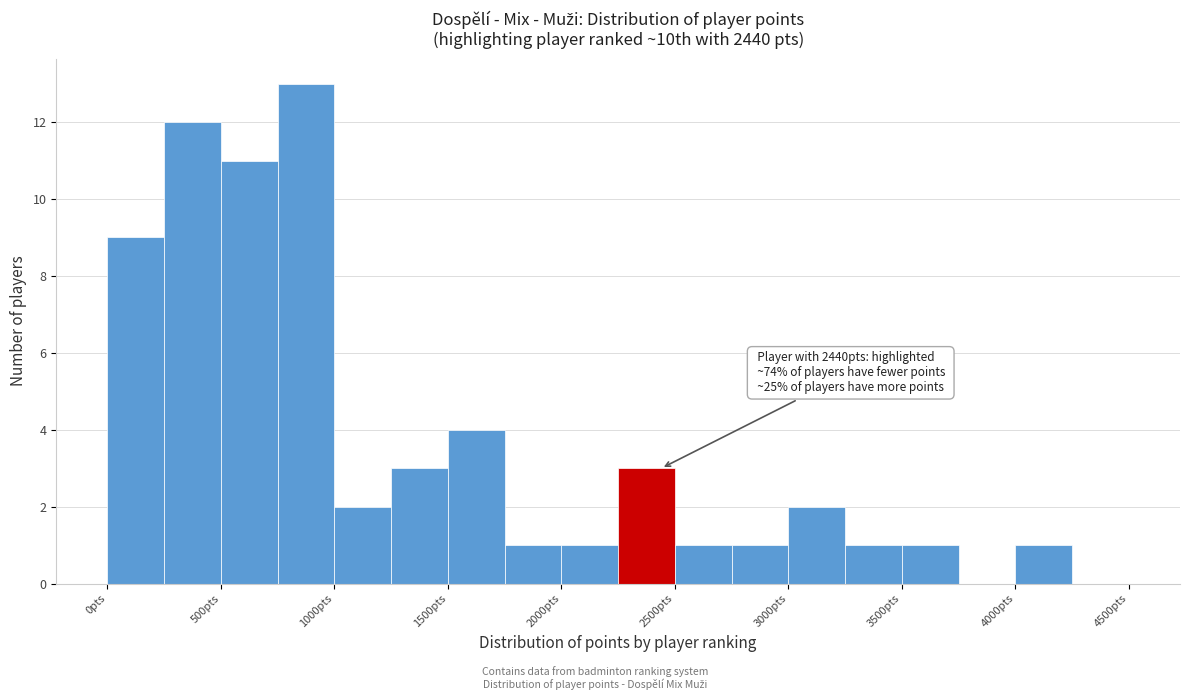

Which range on the x-axis has the tallest bar?

750 to 1000